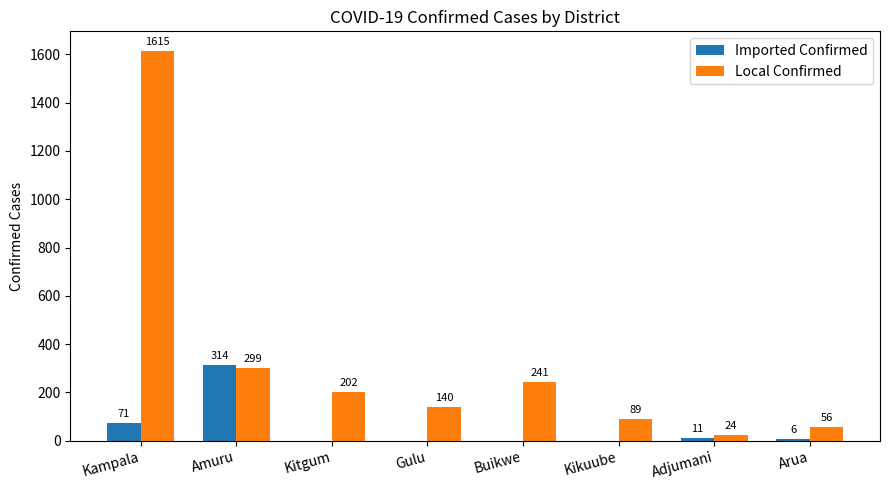

At which category is the sum across all series the highest?

Kampala